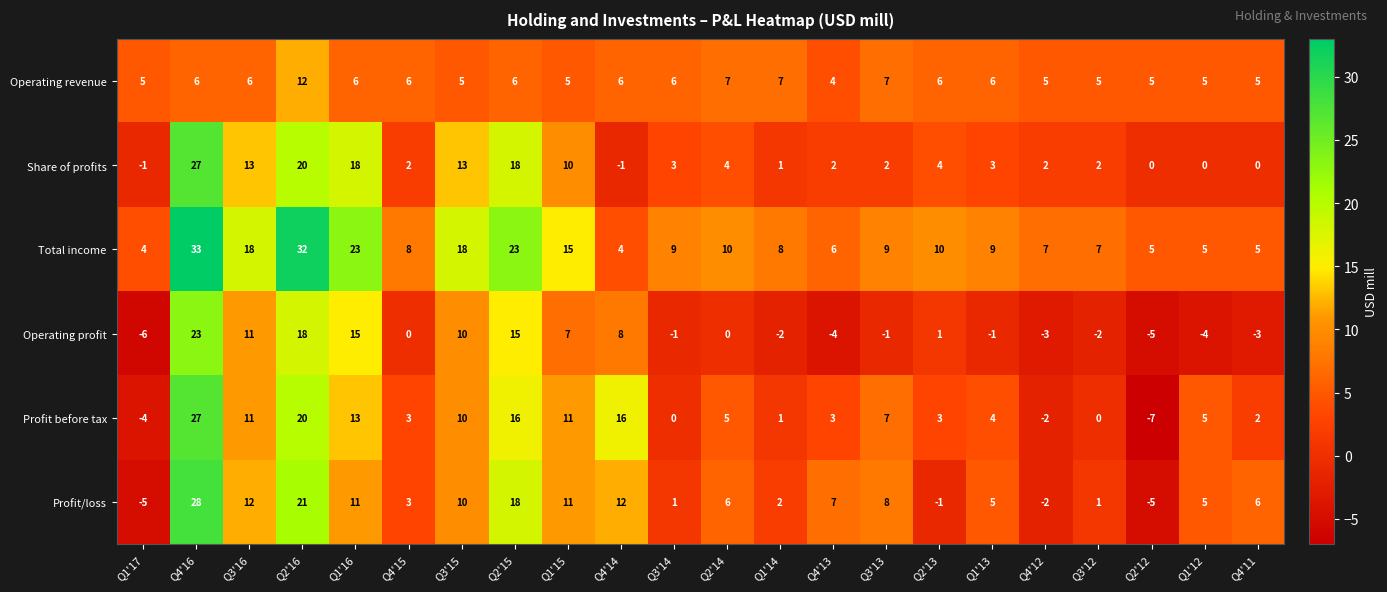

What is the minimum value shown in the chart?

-7